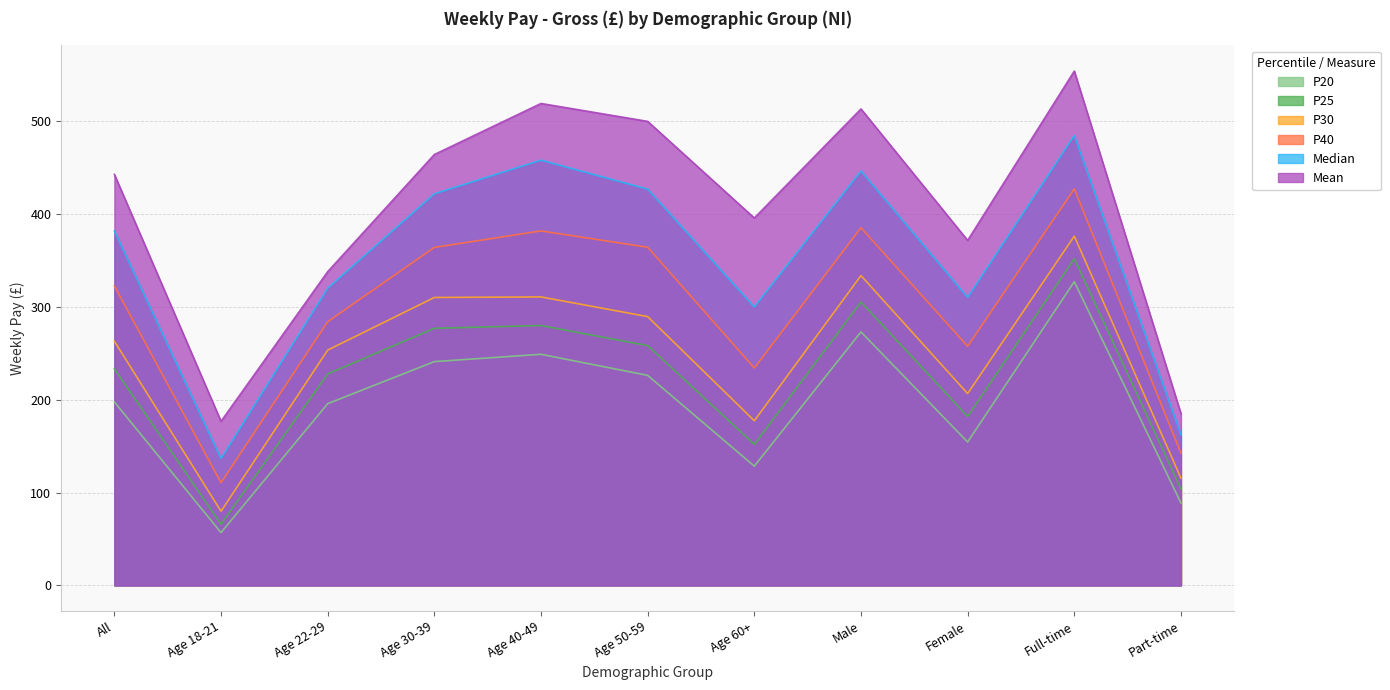

List the labels in order of P20 value, largest first.

Full-time, Male, Age 40-49, Age 30-39, Age 50-59, All, Age 22-29, Female, Age 60+, Part-time, Age 18-21